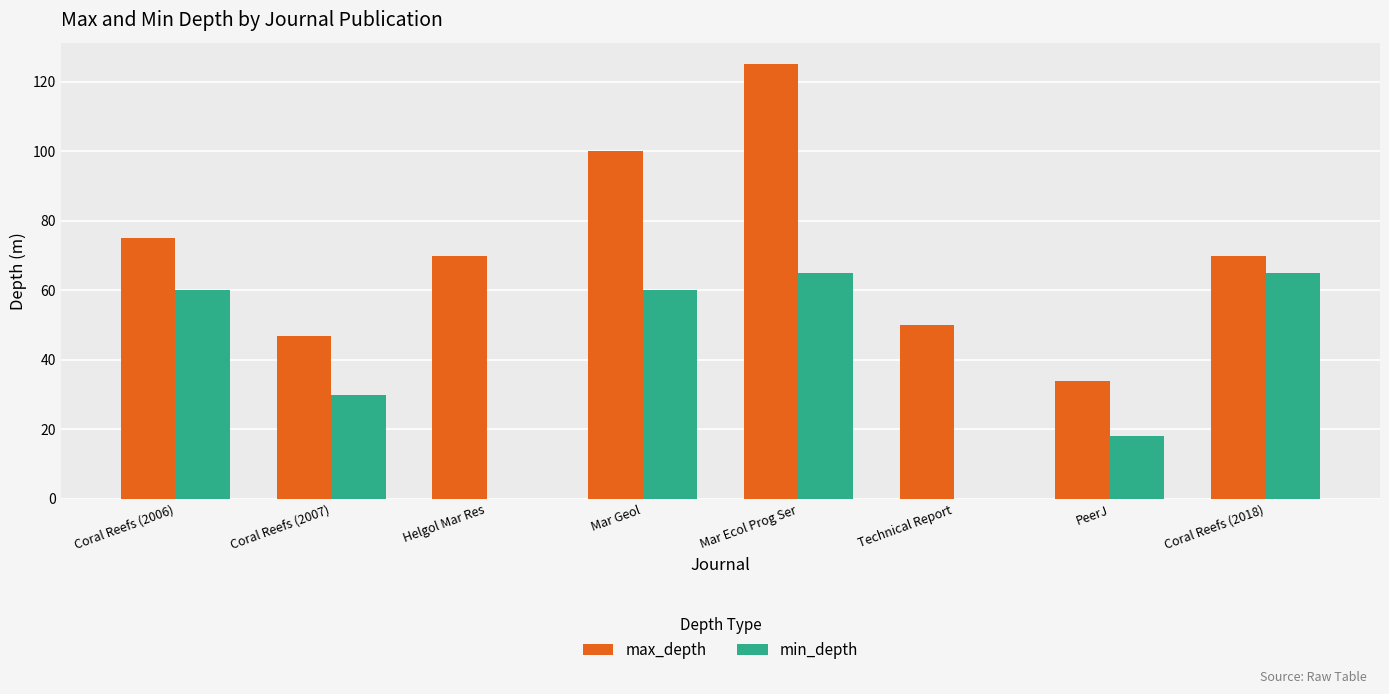

What is the sum of the max_depth values at Mar Geol and Technical Report?

150